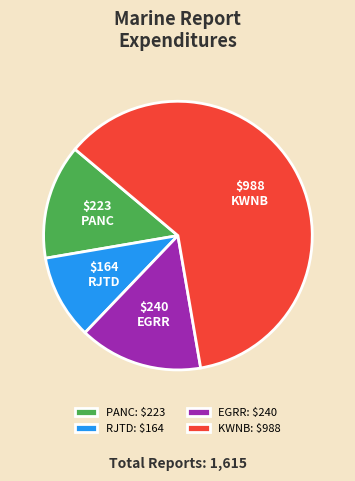

Does KWNB account for over 50% of the chart?

Yes